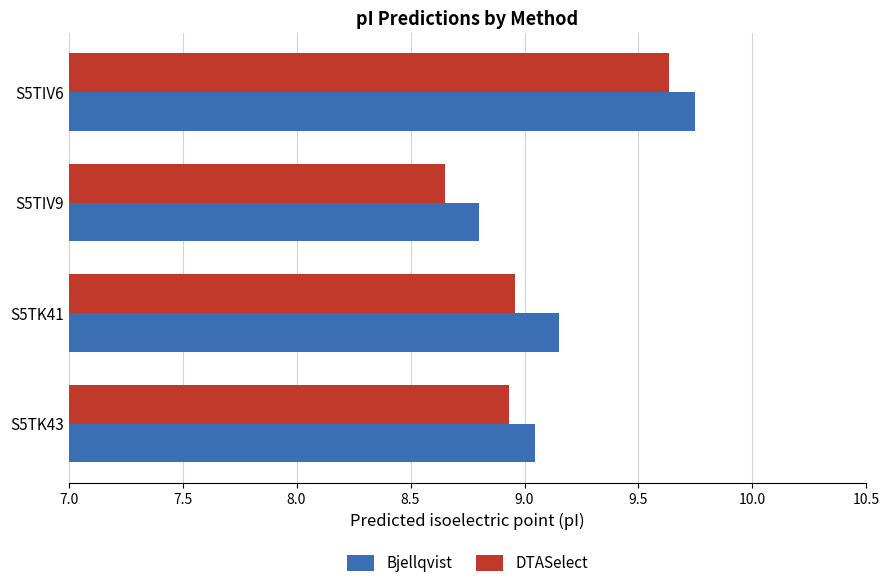

The value of DTASelect at S5TIV6 is 9.6. True or false?

True